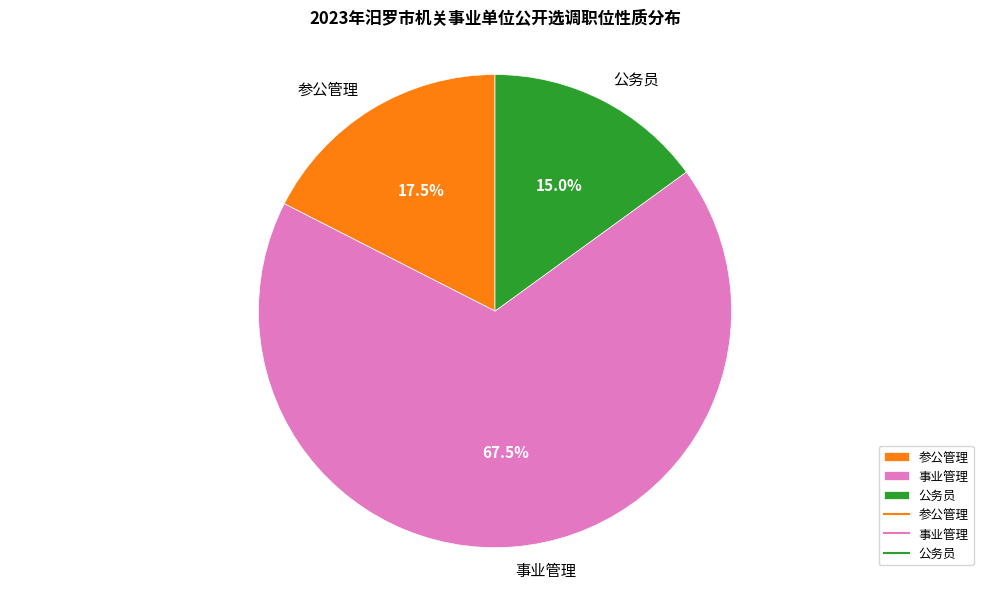

How many slices are in this pie chart?

3